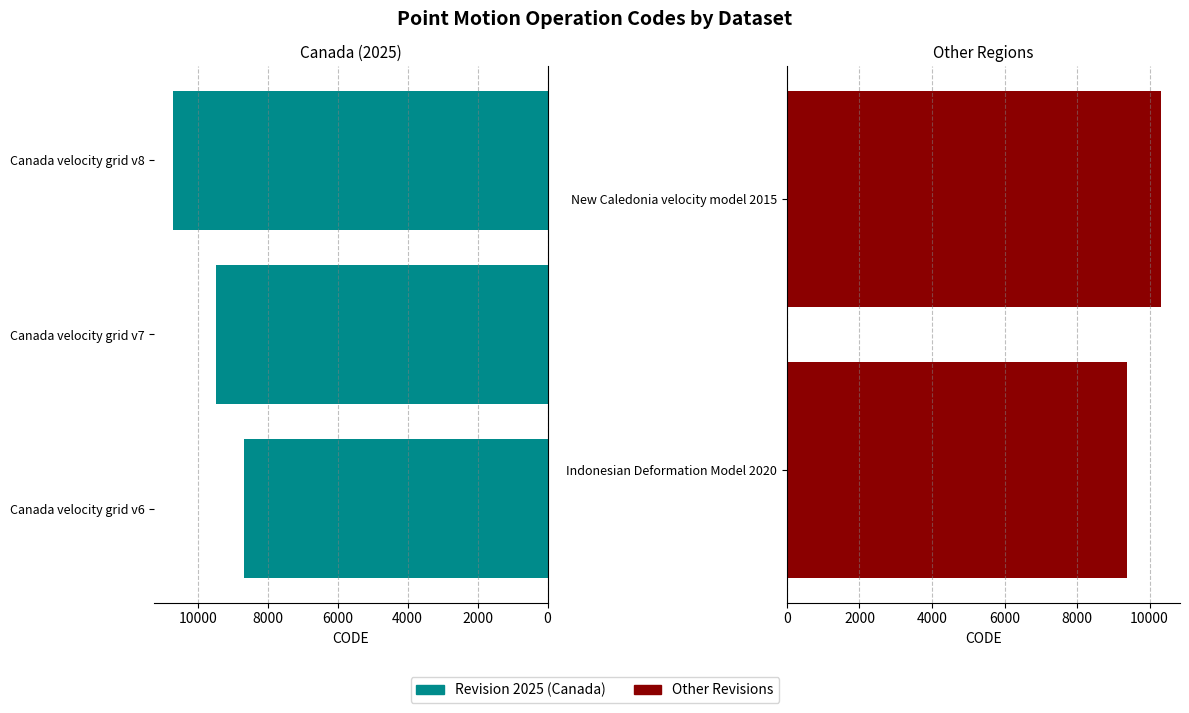

What is the value of the 3rd bar from the left?

10707